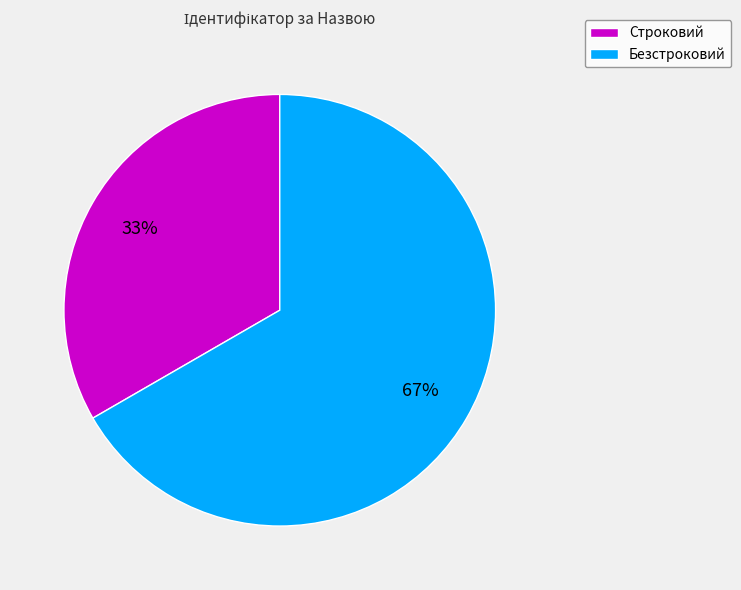

To the nearest percent, what portion does Строковий represent?

33%